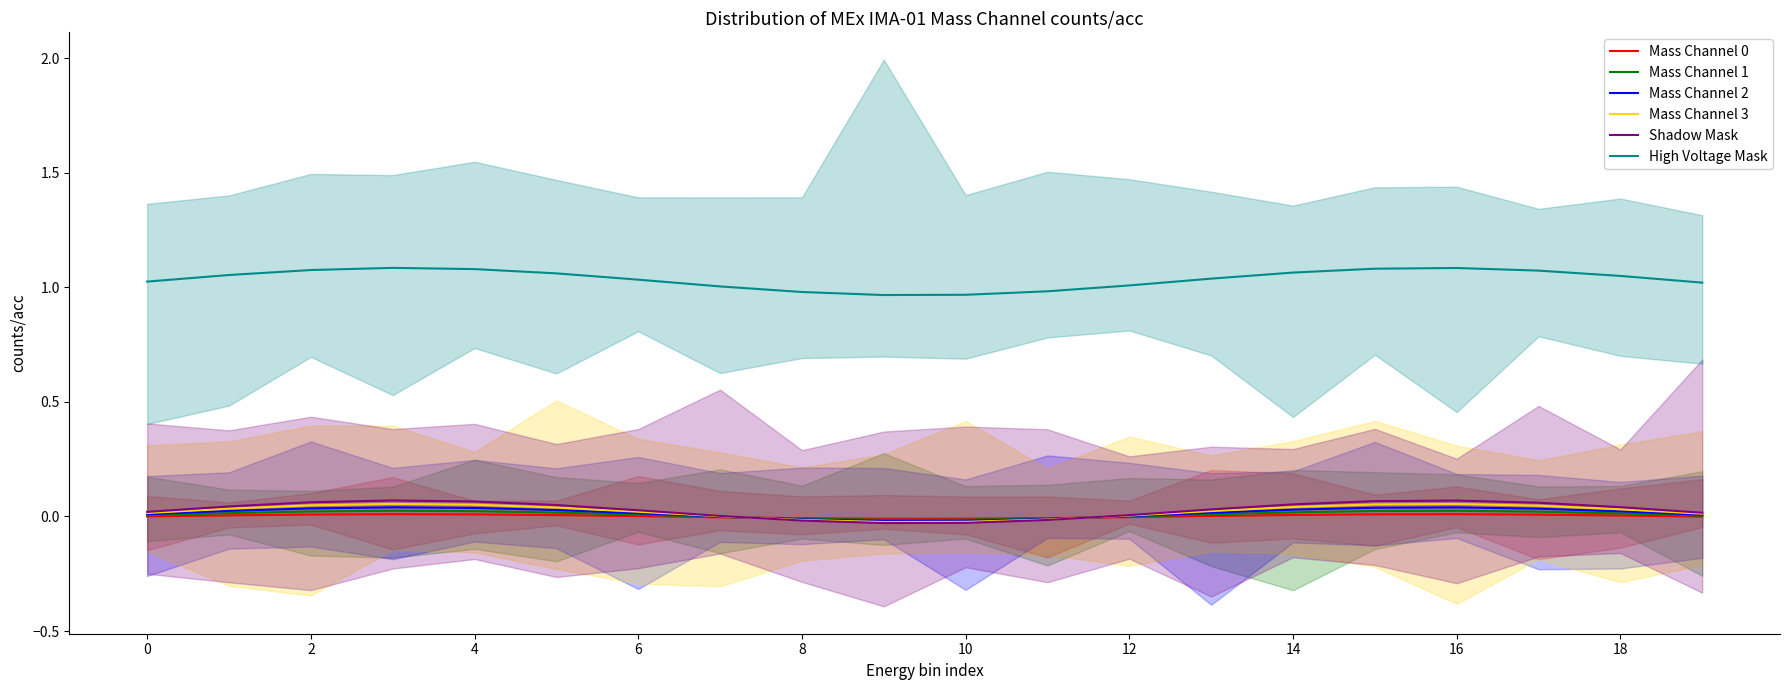

How many lines are shown in the chart?

6